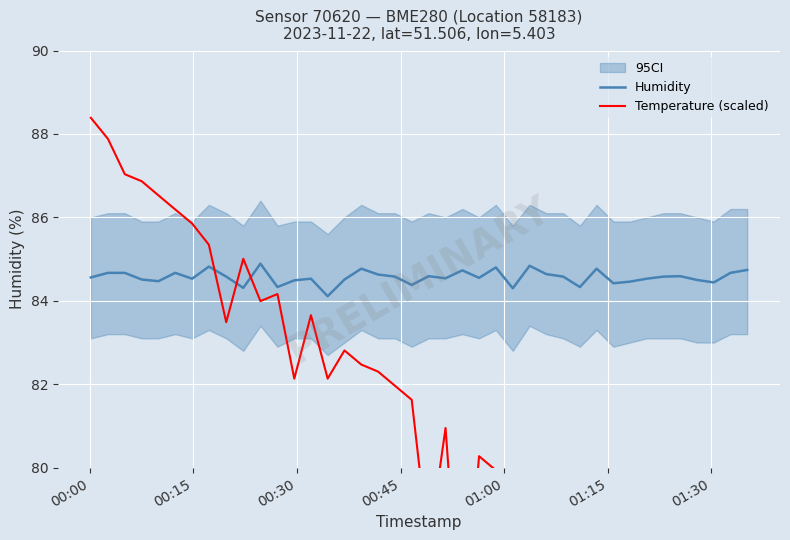

After their last crossing, which series has the higher values: Humidity or Temperature (scaled)?

Humidity